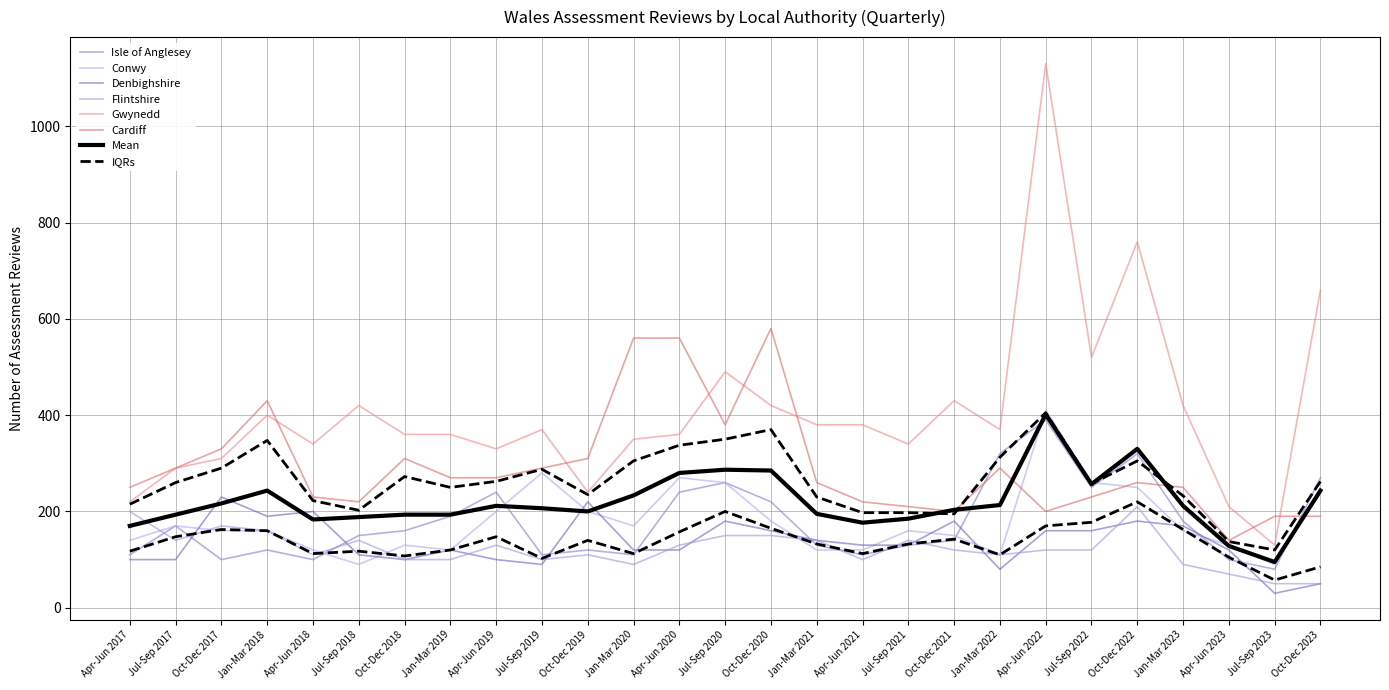

What is the average value of the Conwy series?

180